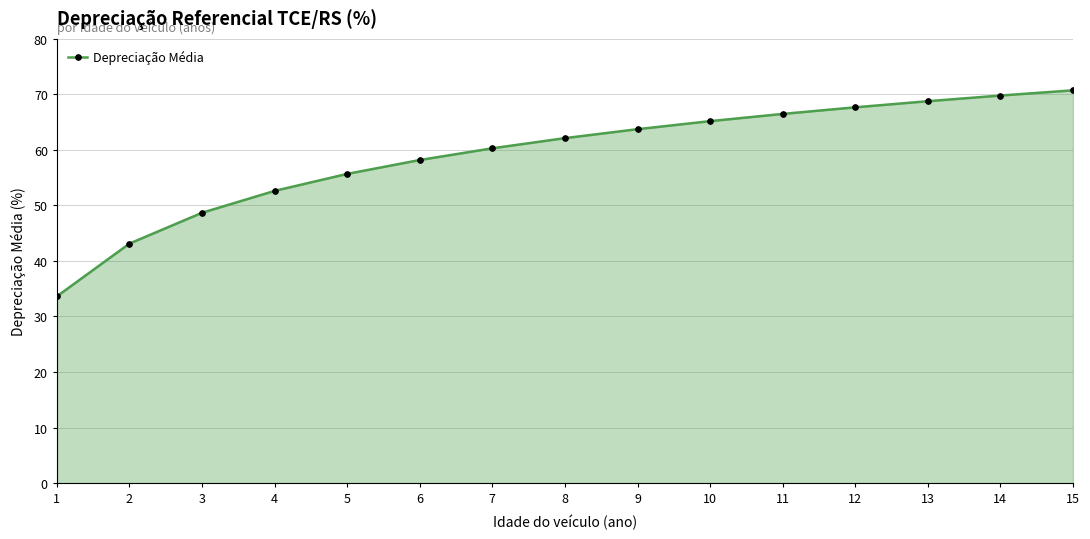

List the labels in order of value, smallest first.

1, 2, 3, 4, 5, 6, 7, 8, 9, 10, 11, 12, 13, 14, 15